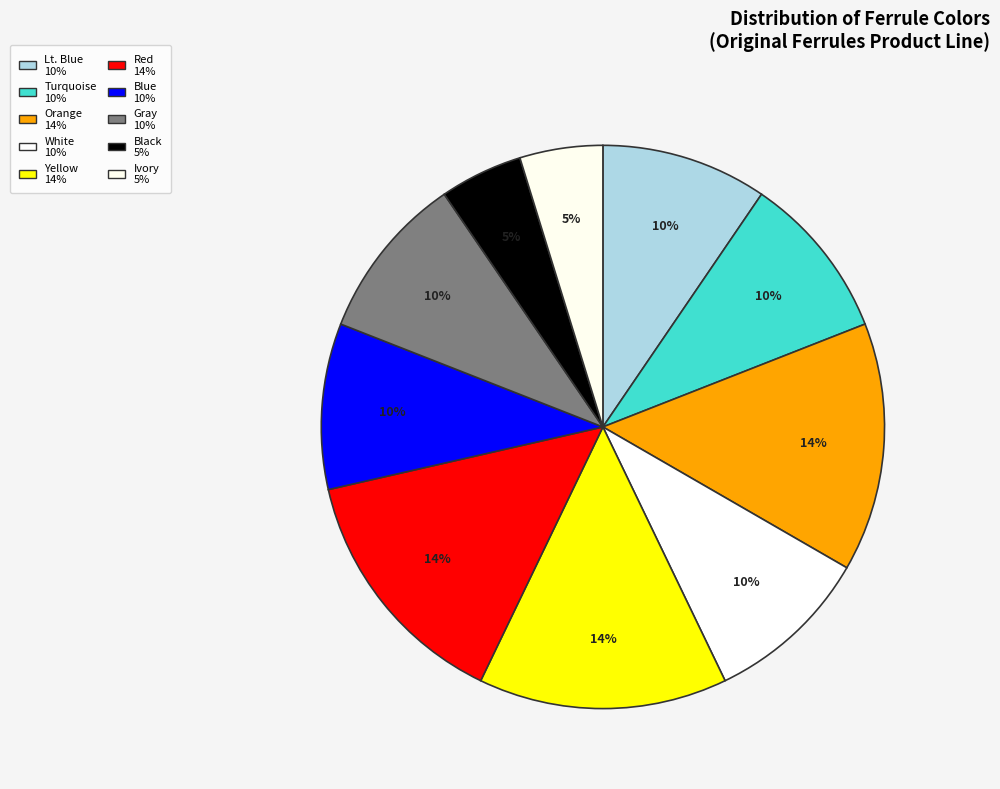

Combined, what portion of the pie is Orange and Lt. Blue?

23.8%